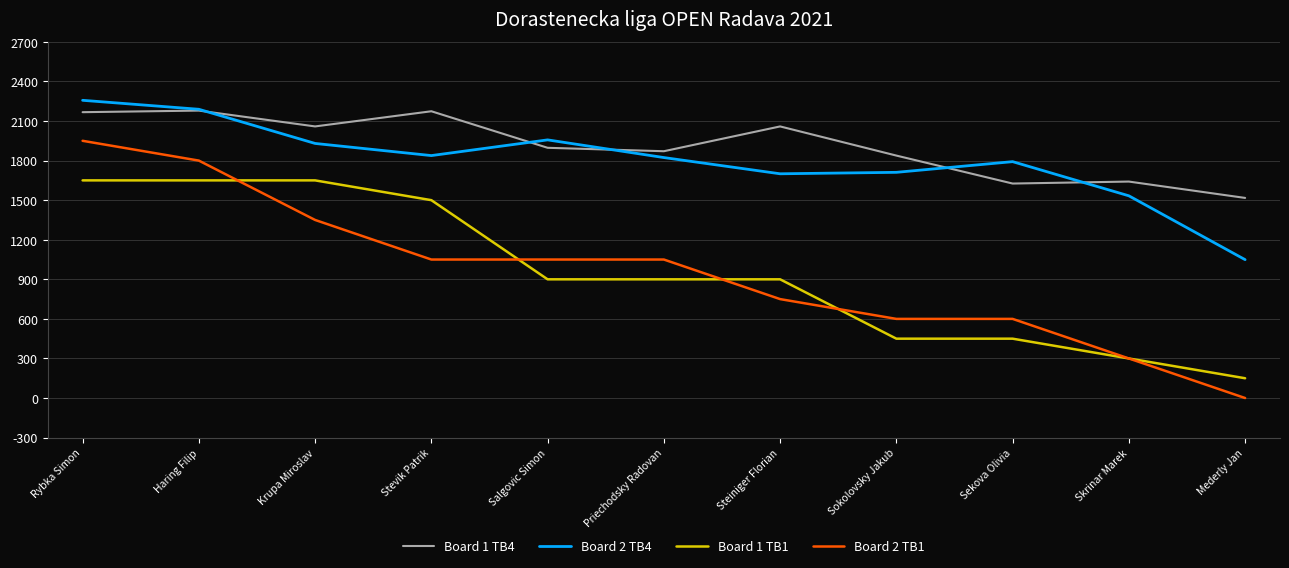

At which category is the sum across all series the highest?

Rybka Simon